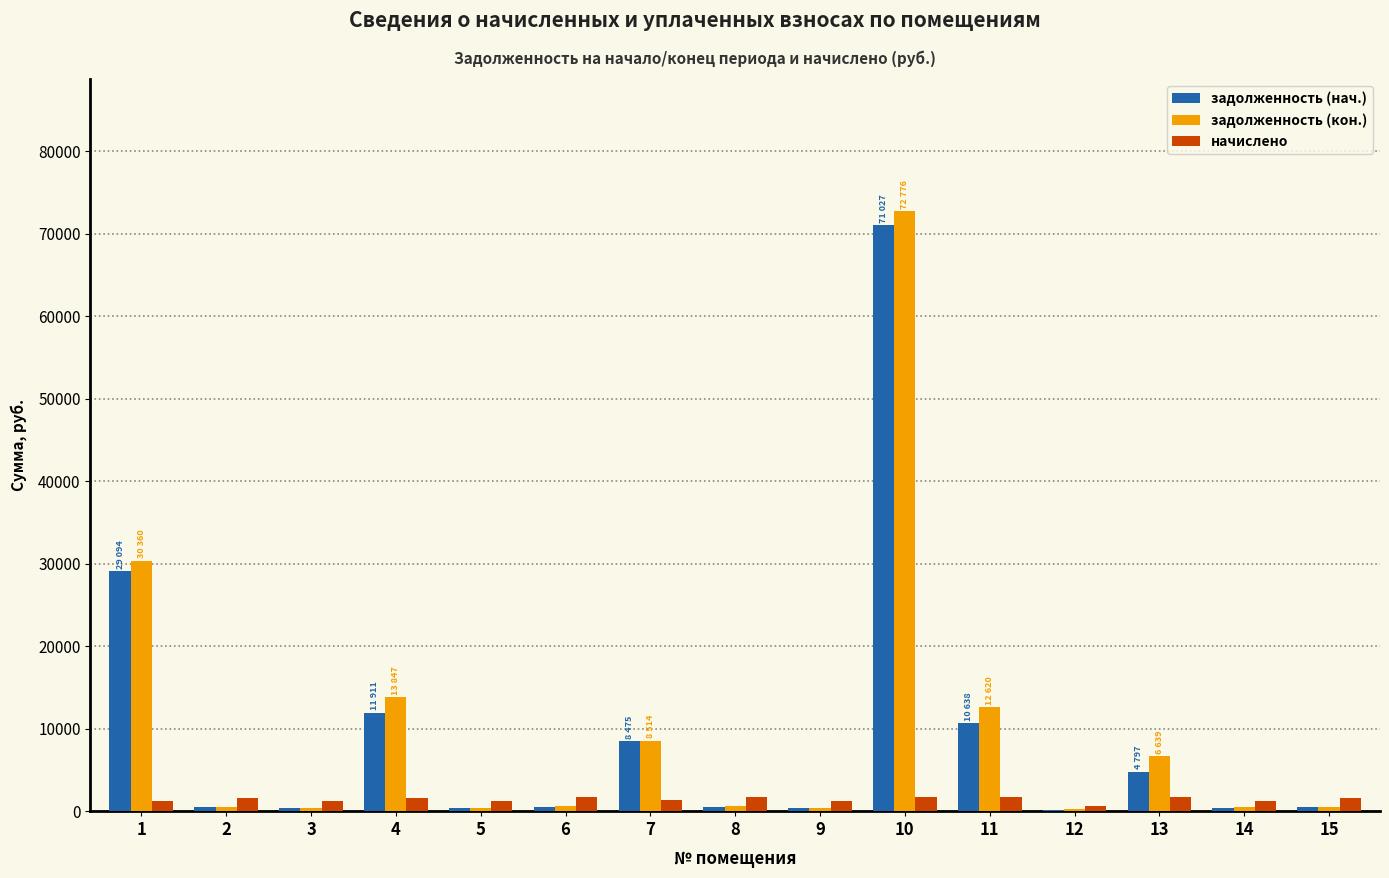

How many data points does each series have?

15